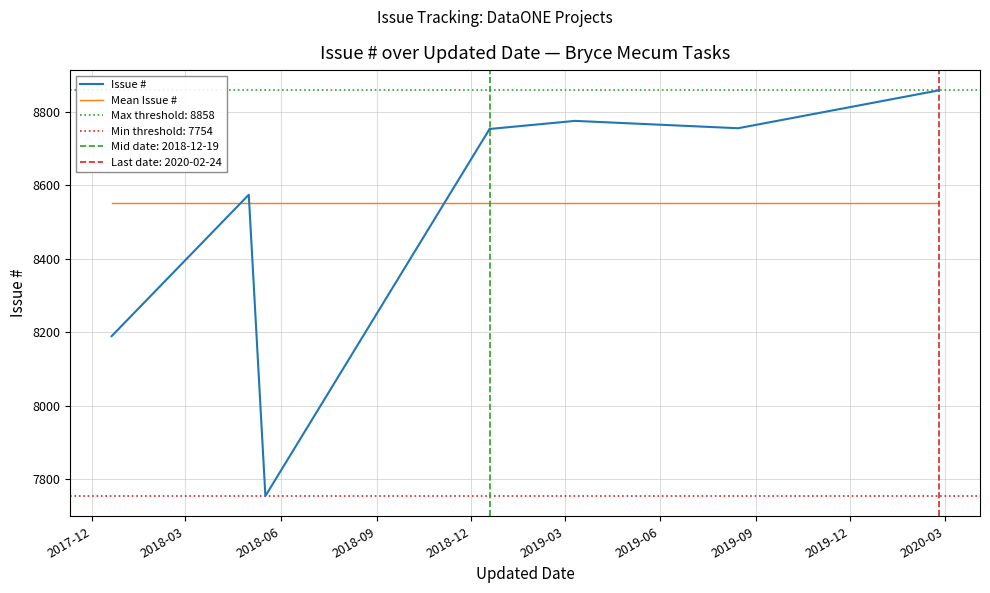

At which label does Issue # first exceed 8754?

2019-03